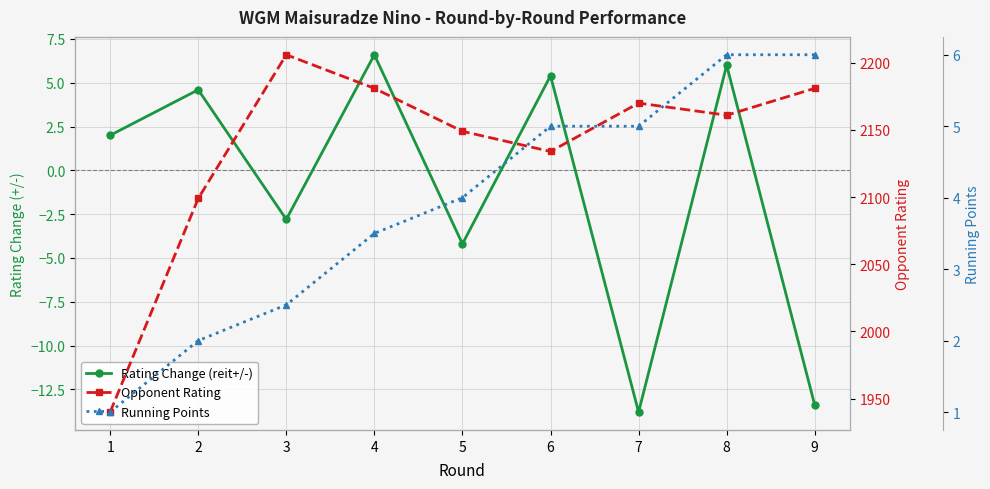

True or false: Rating Change (reit+/-) has a value of 3.5 at 1.

False